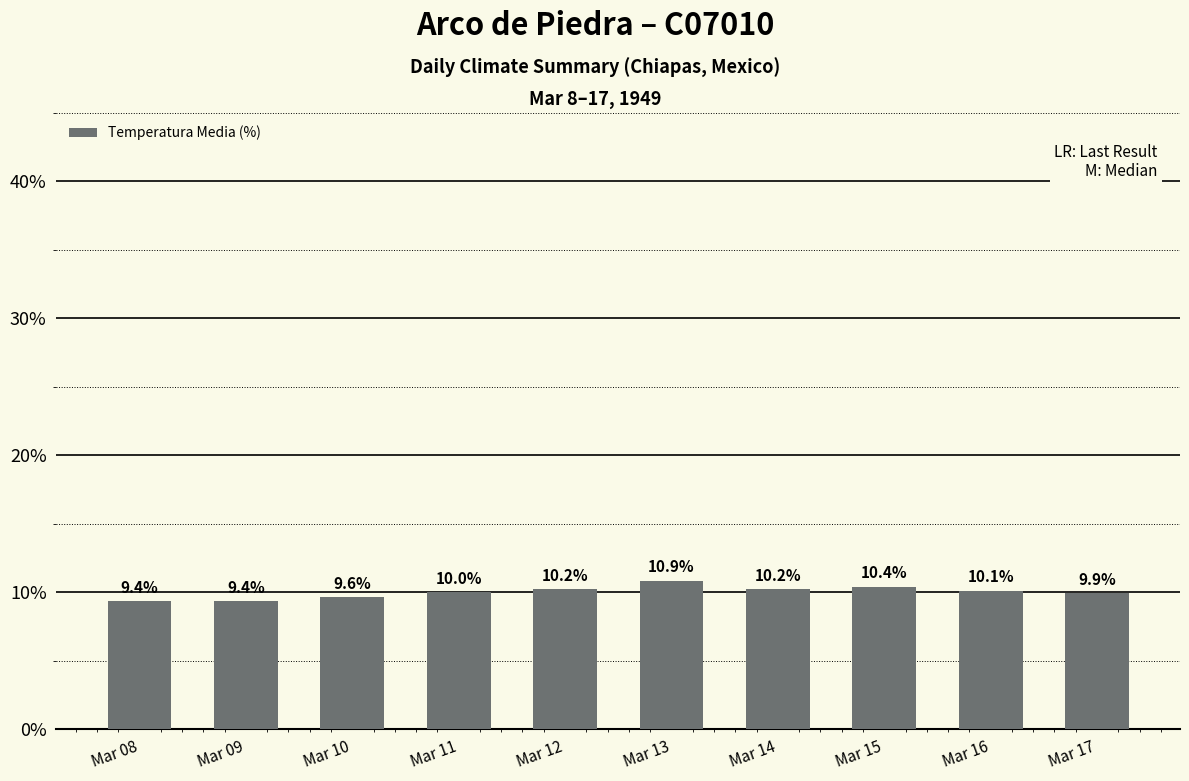

Approximately how many times larger is the value at Mar 16 compared to Mar 12?

1.0